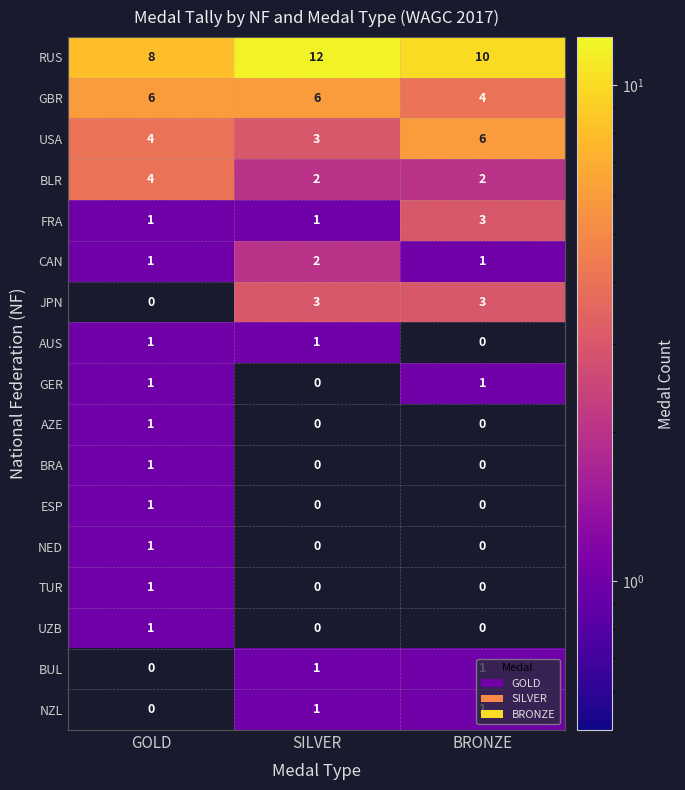

What is the difference between the highest and lowest values at BRONZE?

10